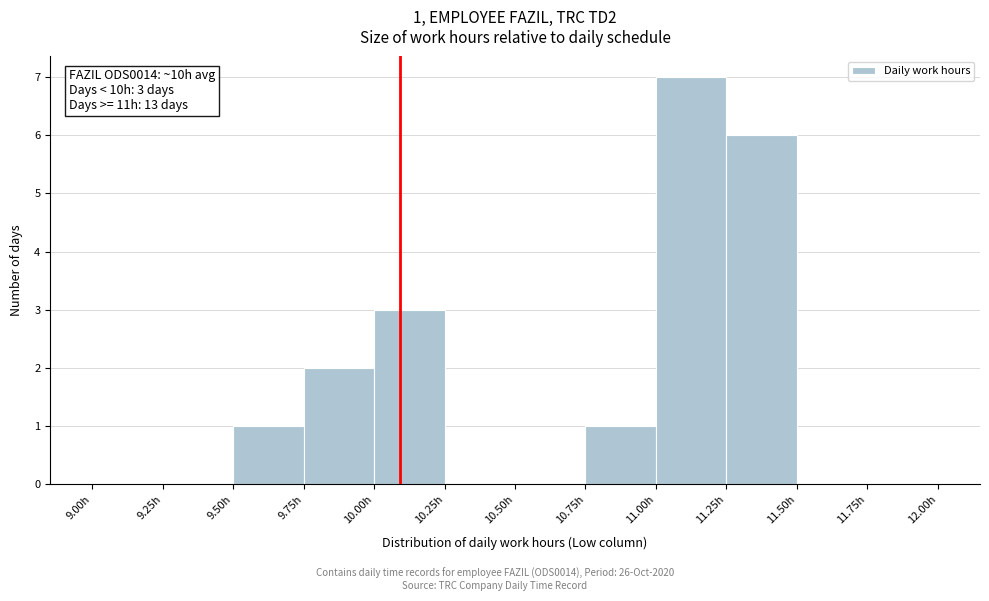

Over which range of the x-axis is the bar tallest?

11.00 to 11.25